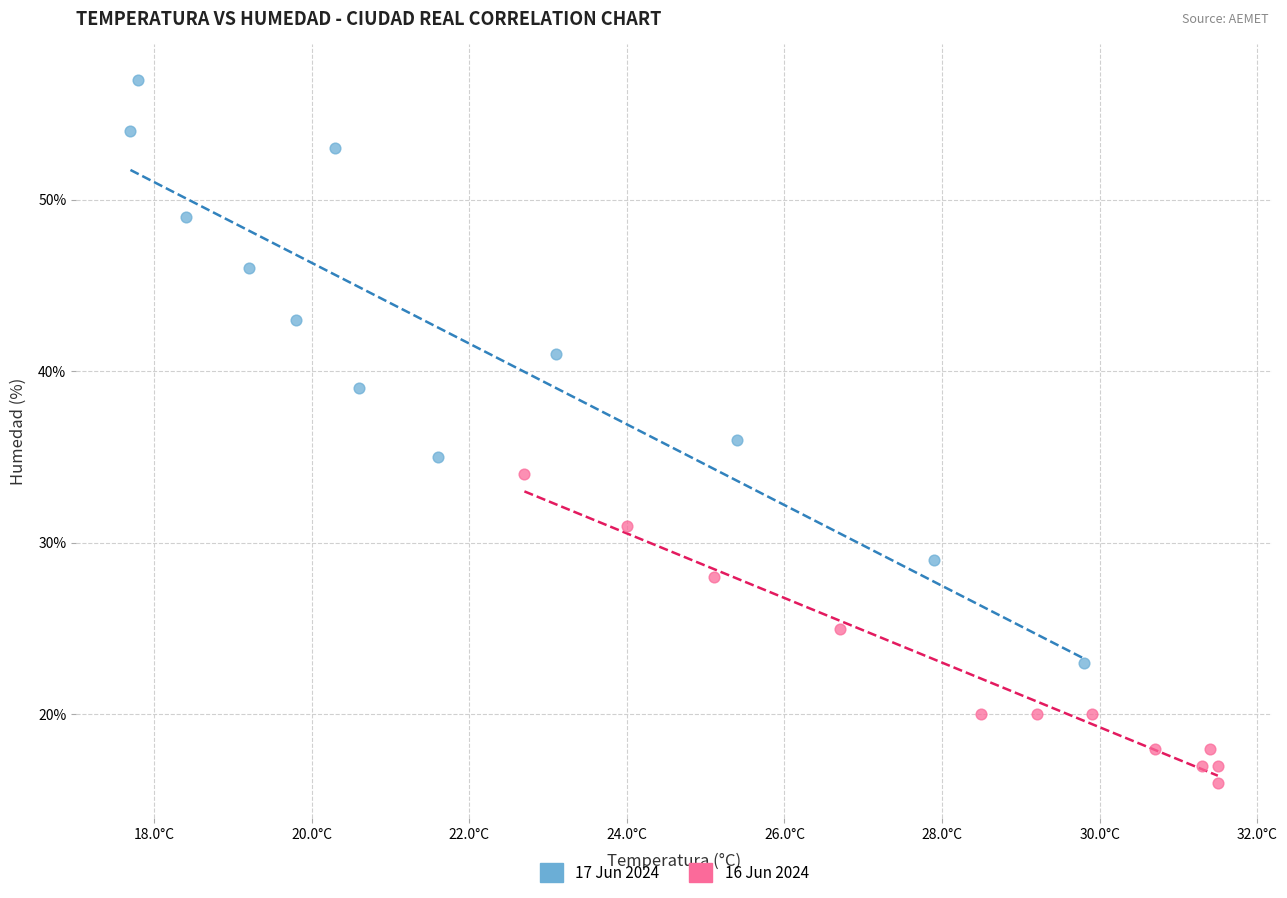

Which series contains the highest Y value?

17 Jun 2024